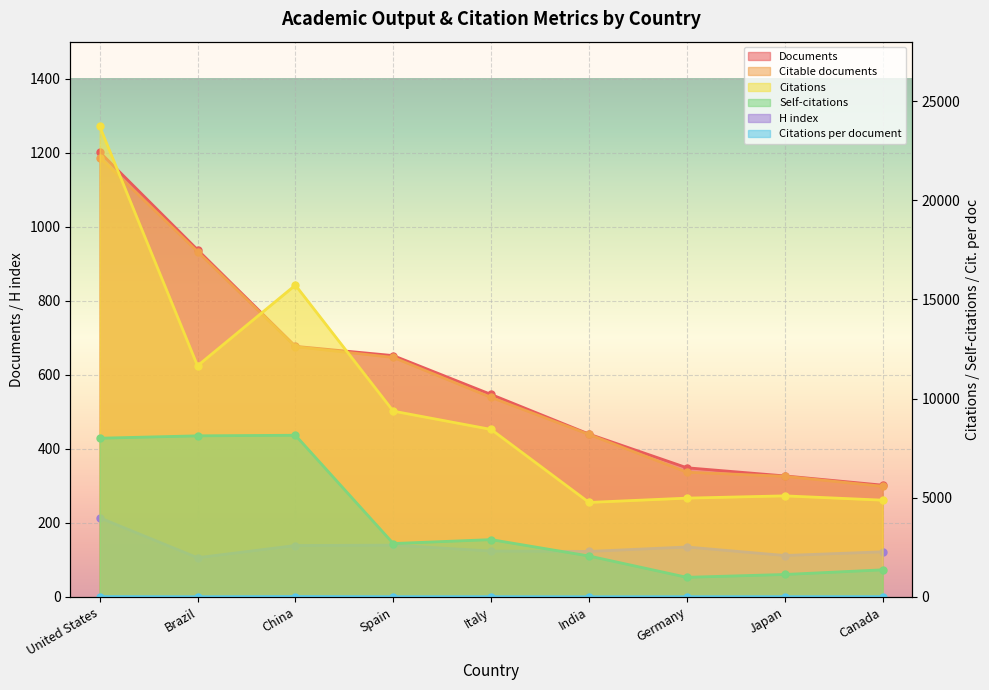

What is the difference between the H index values at Germany and India?

12.0